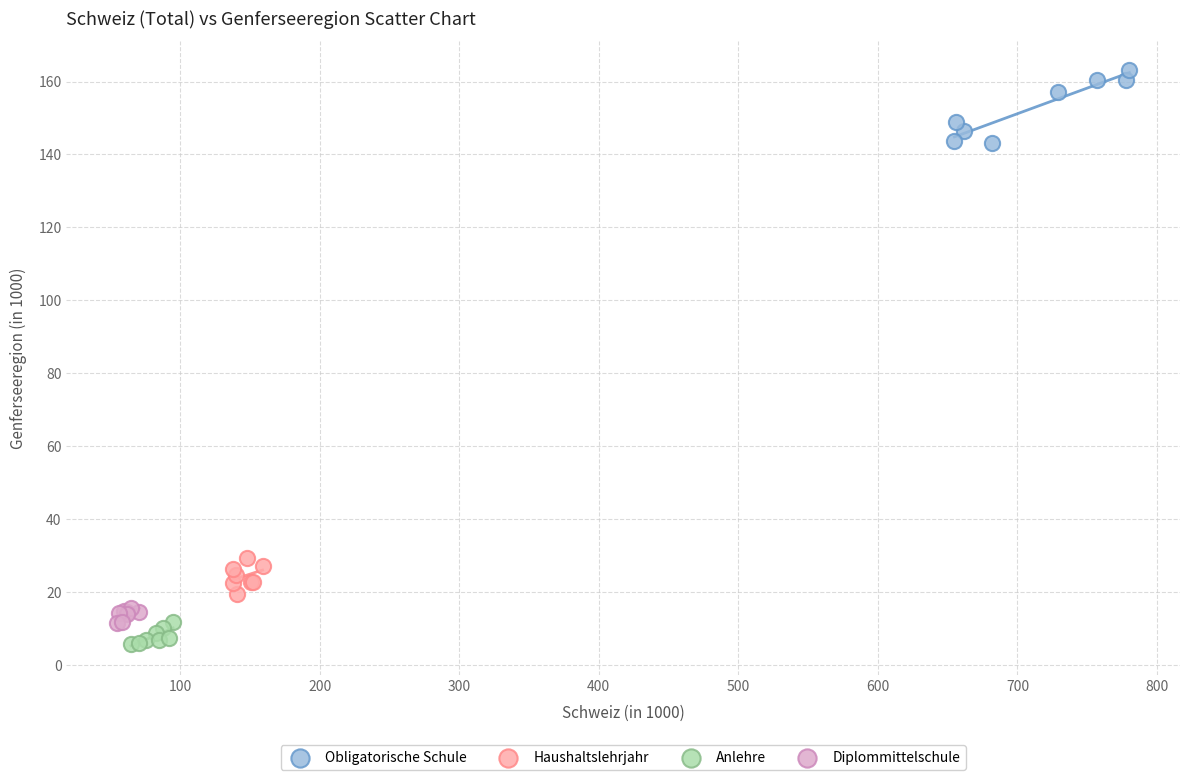

Which series contains the highest Y value?

Obligatorische Schule